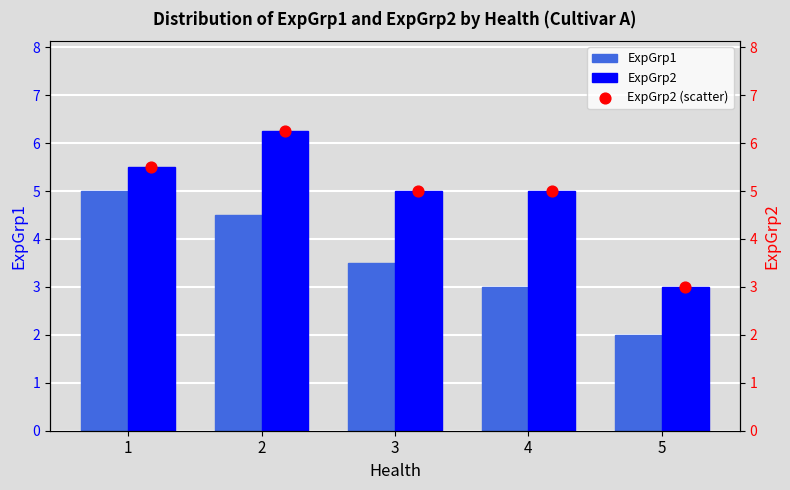

Which category has the lowest value in the ExpGrp1 series?

5